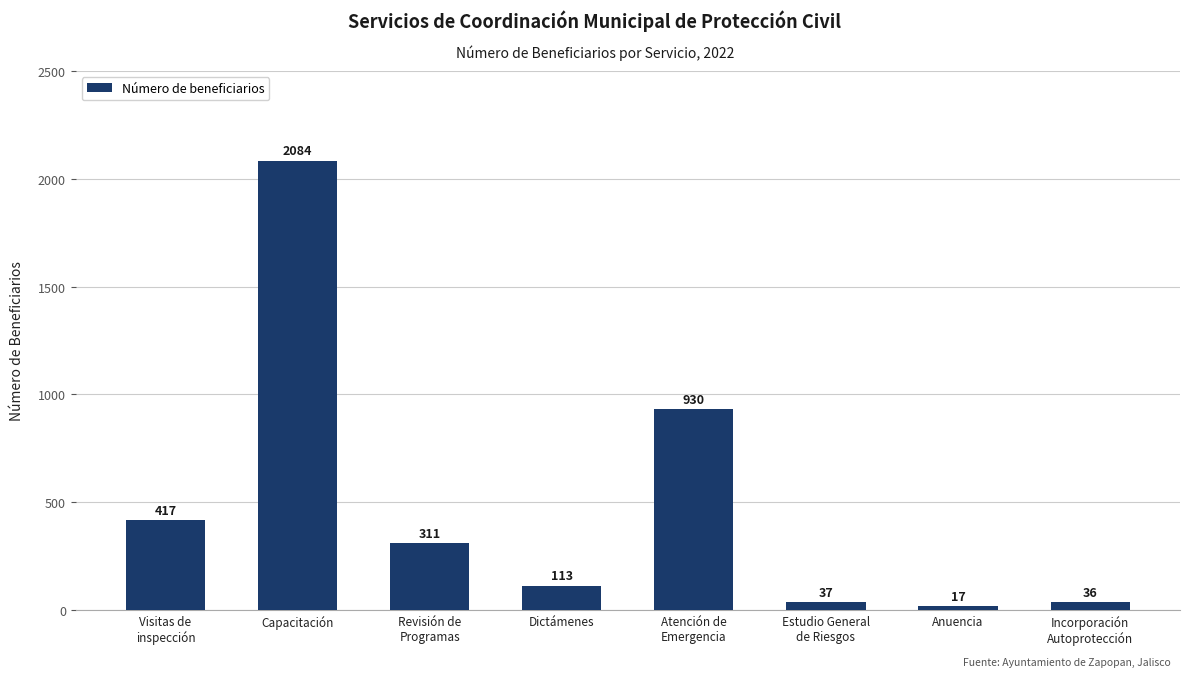

Is it true that the value at Capacitación is 2084?

True